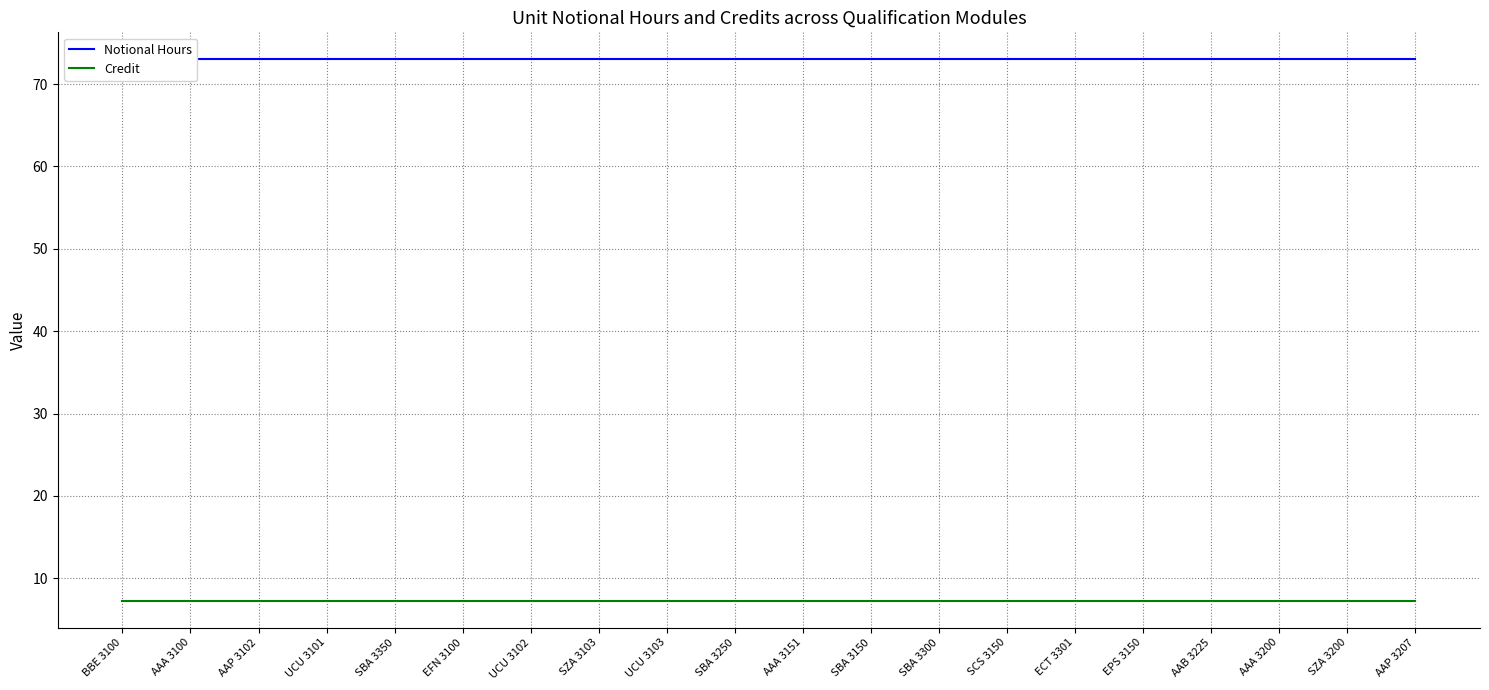

What is the maximum value for Credit?

7.3